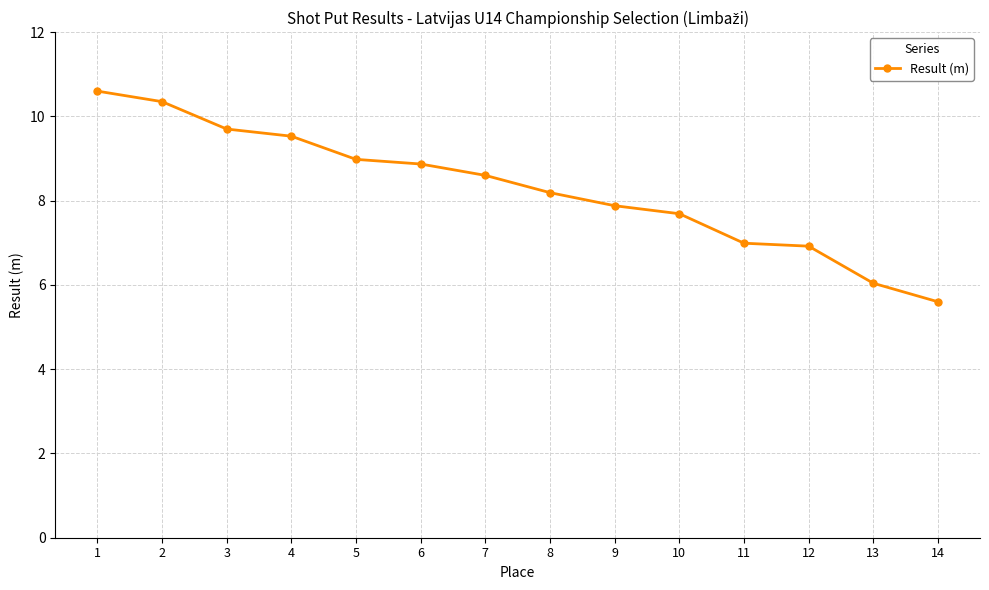

What is the value of the 1st point from the left?

10.6